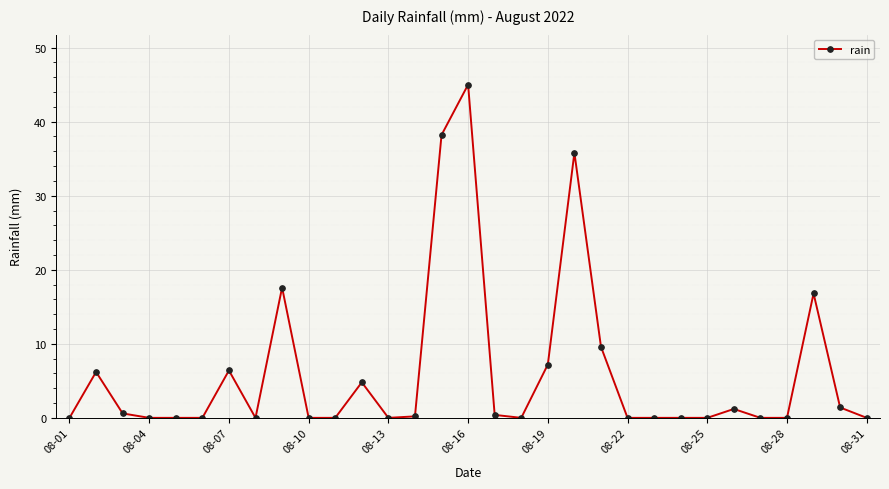

True or false: there are more than 0 points higher than both neighbors.

True